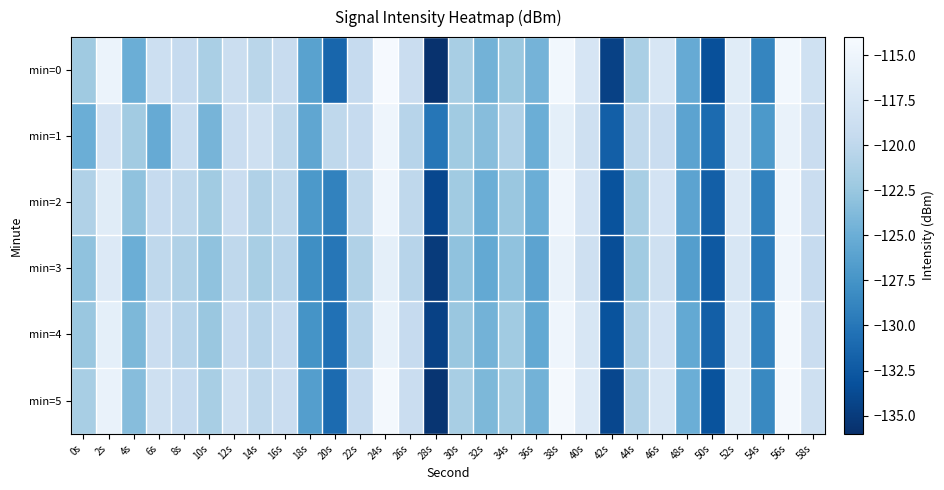

Reading left to right, what are all the values shown in this chart?

min=0: 0s=-122.1	2s=-115.3	4s=-125.0	6s=-118.8	8s=-119.5	10s=-121.4	12s=-118.9	14s=-120.4	16s=-119.2	18s=-126.2	20s=-131.4	22s=-119.5	24s=-114.2	26s=-119.0	28s=-135.8	30s=-121.5	32s=-124.5	34s=-122.3	36s=-124.4	38s=-114.6	40s=-117.6	42s=-134.5	44s=-121.4	46s=-117.5	48s=-125.3	50s=-133.3	52s=-116.5	54s=-128.8	56s=-114.7	58s=-118.4
min=1: 0s=-124.9	2s=-118.0	4s=-121.9	6s=-125.3	8s=-119.1	10s=-124.4	12s=-119.0	14s=-118.5	16s=-120.0	18s=-125.8	20s=-120.0	22s=-119.5	24s=-115.0	26s=-120.5	28s=-130.0	30s=-122.0	32s=-123.5	34s=-121.0	36s=-125.0	38s=-116.0	40s=-118.5	42s=-132.0	44s=-120.0	46s=-119.0	48s=-126.0	50s=-131.0	52s=-117.0	54s=-127.0	56s=-115.5	58s=-119.0
min=2: 0s=-121.0	2s=-116.5	4s=-123.0	6s=-119.5	8s=-120.0	10s=-122.0	12s=-119.0	14s=-121.0	16s=-120.0	18s=-127.0	20s=-129.0	22s=-120.0	24s=-115.0	26s=-120.0	28s=-134.0	30s=-122.0	32s=-125.0	34s=-122.5	36s=-125.0	38s=-115.0	40s=-118.0	42s=-133.0	44s=-121.5	46s=-118.0	48s=-126.0	50s=-132.0	52s=-117.0	54s=-129.0	56s=-115.0	58s=-119.0
min=3: 0s=-123.0	2s=-117.0	4s=-125.0	6s=-120.0	8s=-121.0	10s=-123.0	12s=-120.0	14s=-121.5	16s=-120.5	18s=-128.0	20s=-130.0	22s=-121.0	24s=-116.0	26s=-120.5	28s=-135.0	30s=-123.0	32s=-125.5	34s=-123.0	36s=-126.0	38s=-115.5	40s=-118.5	42s=-133.5	44s=-122.0	46s=-118.5	48s=-126.5	50s=-132.5	52s=-117.5	54s=-129.5	56s=-115.0	58s=-119.5
min=4: 0s=-122.5	2s=-116.0	4s=-124.0	6s=-119.0	8s=-120.5	10s=-122.5	12s=-119.5	14s=-120.5	16s=-119.5	18s=-127.5	20s=-130.5	22s=-120.5	24s=-115.5	26s=-119.5	28s=-134.5	30s=-122.5	32s=-124.5	34s=-122.0	36s=-125.5	38s=-115.0	40s=-117.5	42s=-133.0	44s=-121.0	46s=-118.0	48s=-125.5	50s=-132.0	52s=-117.0	54s=-129.0	56s=-114.5	58s=-119.0
min=5: 0s=-121.5	2s=-115.5	4s=-123.5	6s=-118.5	8s=-119.5	10s=-121.5	12s=-118.5	14s=-120.0	16s=-119.0	18s=-126.5	20s=-131.0	22s=-119.5	24s=-114.5	26s=-119.0	28s=-135.5	30s=-121.5	32s=-124.0	34s=-122.0	36s=-124.5	38s=-114.5	40s=-117.0	42s=-134.0	44s=-121.0	46s=-117.5	48s=-125.0	50s=-133.0	52s=-116.5	54s=-128.5	56s=-114.5	58s=-118.5